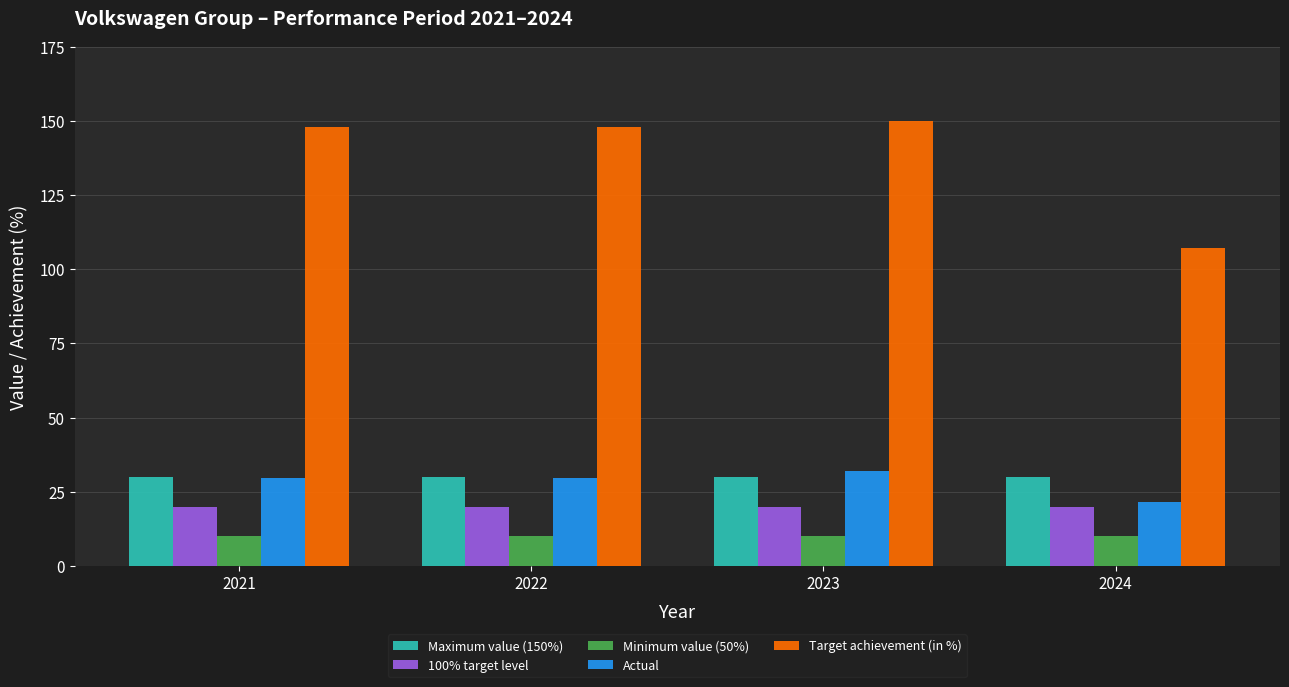

What is the difference between the highest and lowest values at 2021?

138.0